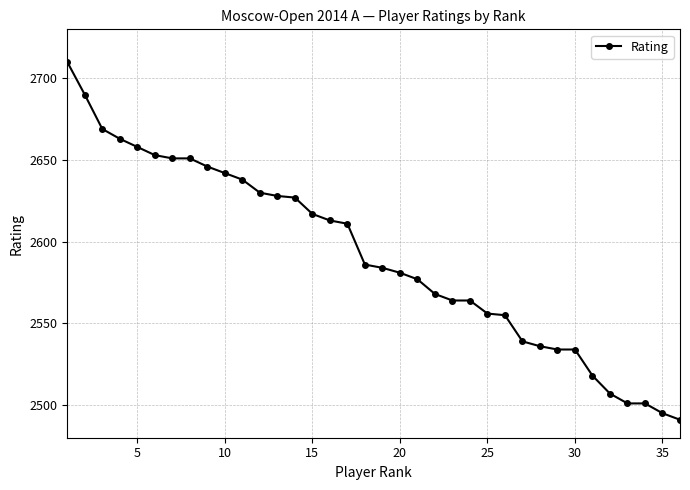

What is the maximum value shown in the chart?

2710